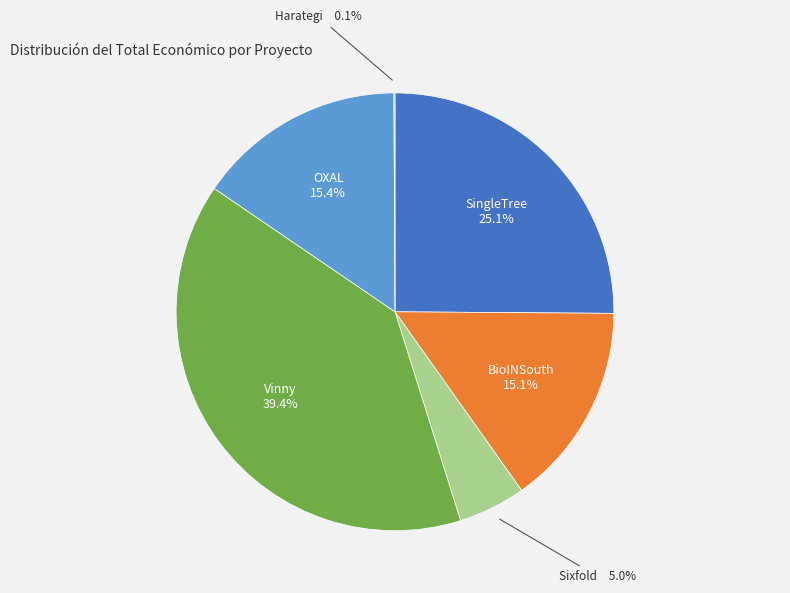

Does any single category account for the majority?

No